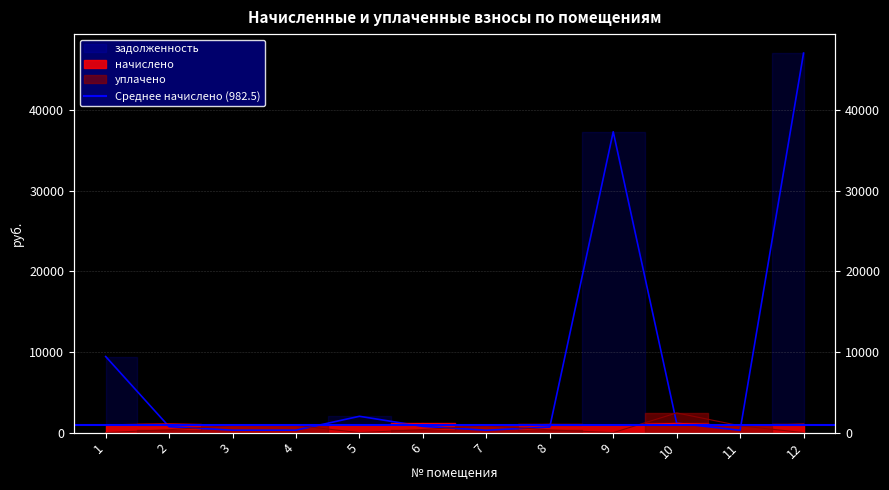

How many interior local peaks does the уплачено series have?

3